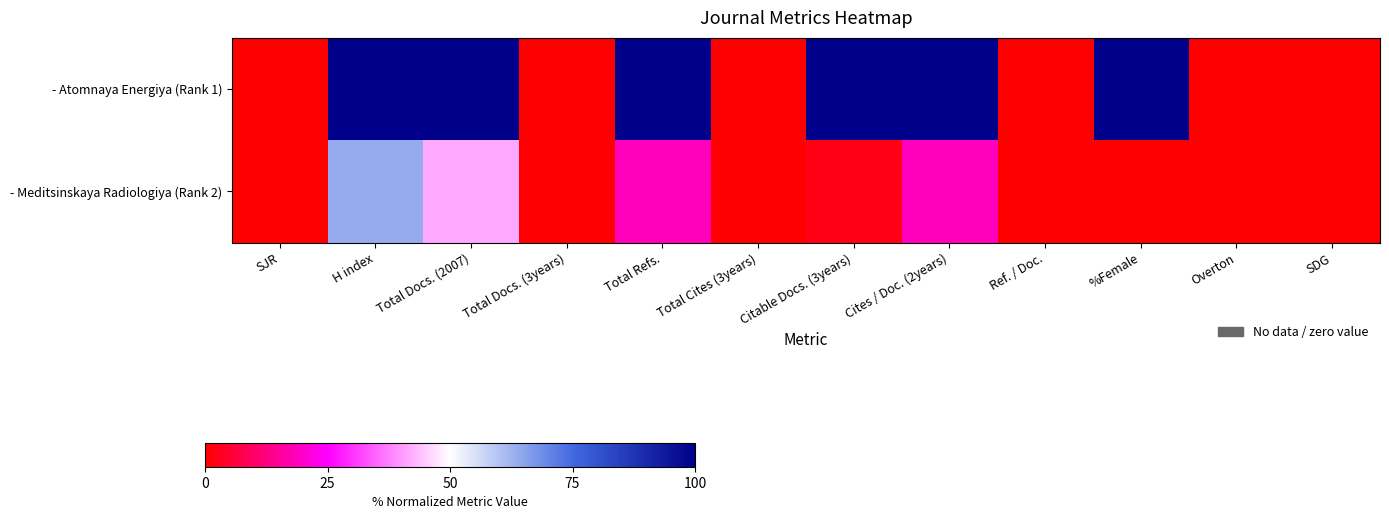

At which category is the sum across all series the highest?

H index